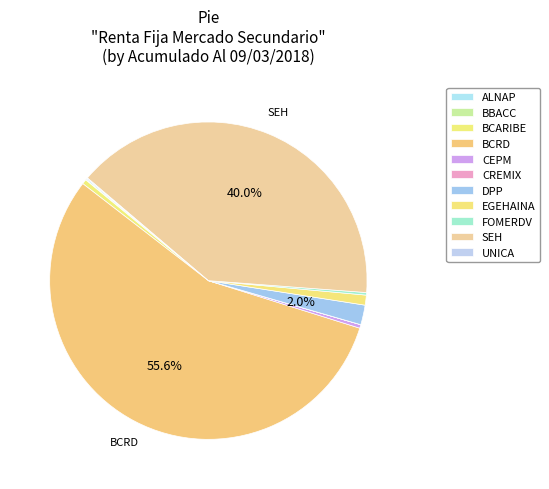

Is it true that FOMERDV is 0% of the pie?

True